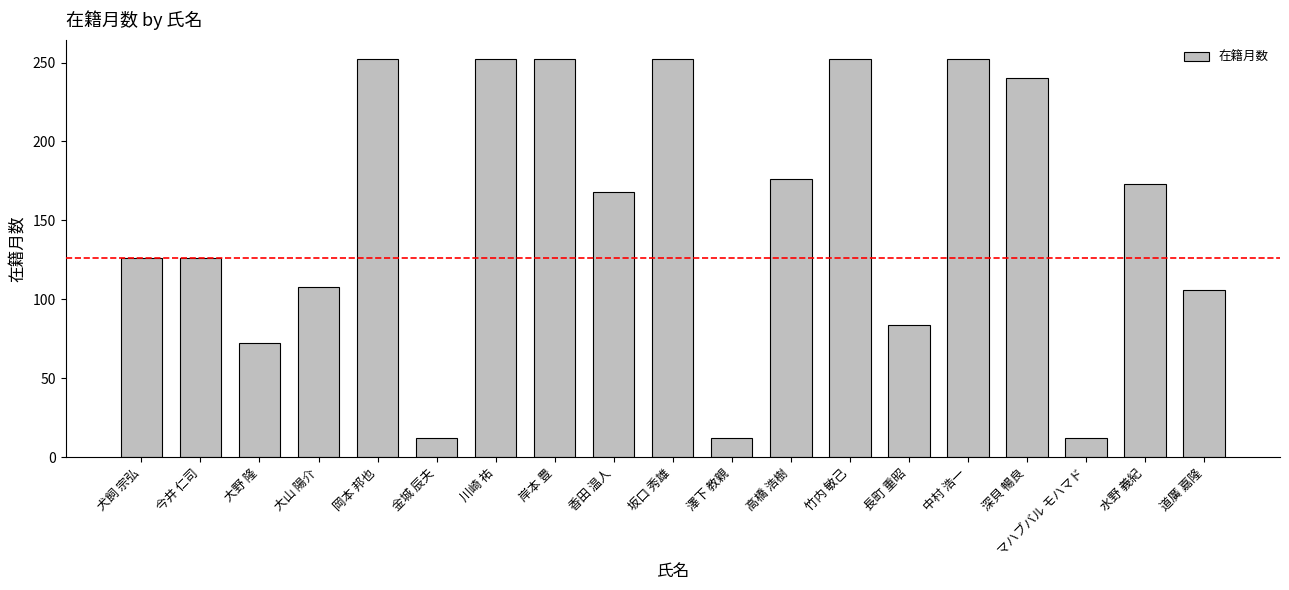

Reading left to right, transcribe all the data shown in this chart.

犬飼 宗弘=126	今井 仁司=126	大野 隆=72	大山 陽介=108	岡本 邦也=252	金城 辰夫=12	川崎 祐=252	岸本 豊=252	香田 温人=168	坂口 秀雄=252	澤下 教親=12	高橋 浩樹=176	竹内 敏己=252	長町 重昭=84	中村 浩一=252	深貝 暢良=240	マハブバル モハマド=12	水野 義紀=173	道廣 嘉隆=106